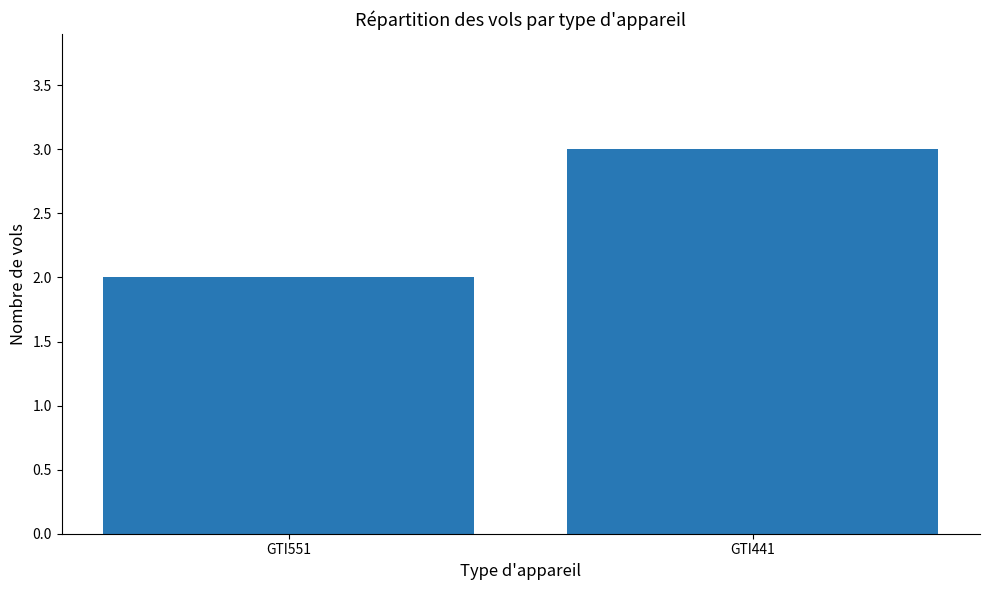

Reading left to right, what are all the values shown in this chart?

2	3